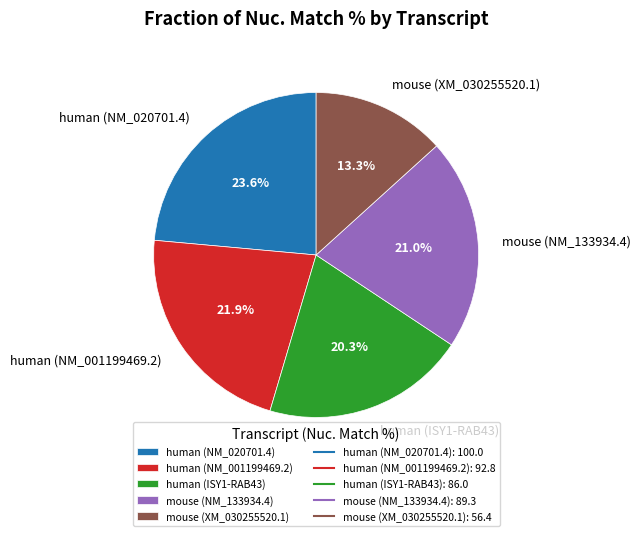

Approximately how many times larger is the value at human (NM_001199469.2) compared to human (NM_020701.4)?

0.9